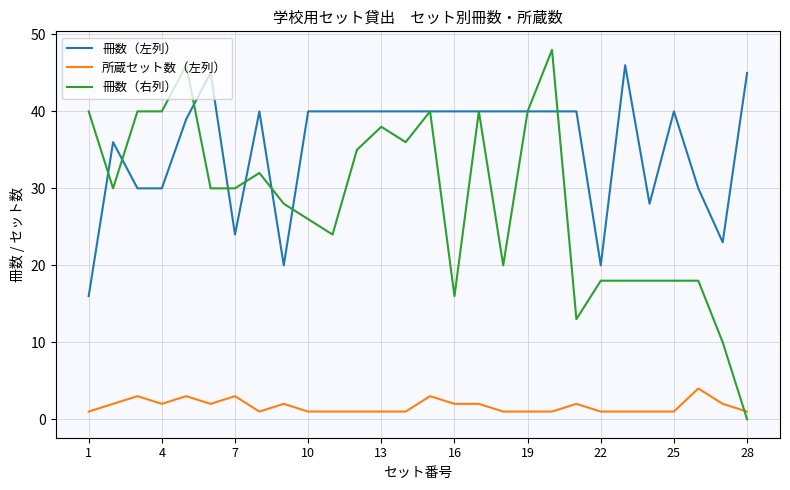

Which series has the largest total across all categories?

冊数（左列）